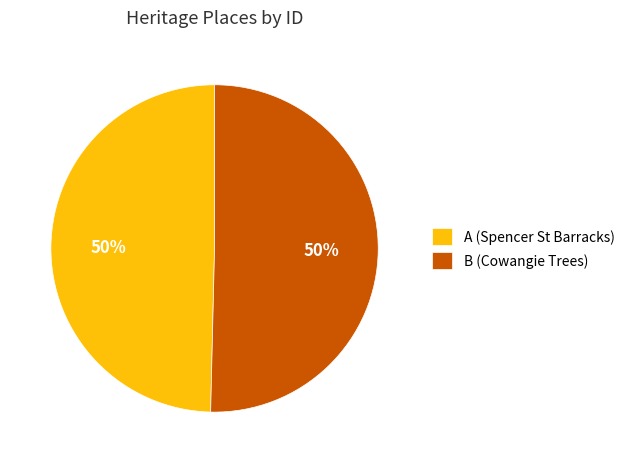

To the nearest percent, what is the combined percentage of B (Cowangie Trees) and A (Spencer St Barracks)?

100%